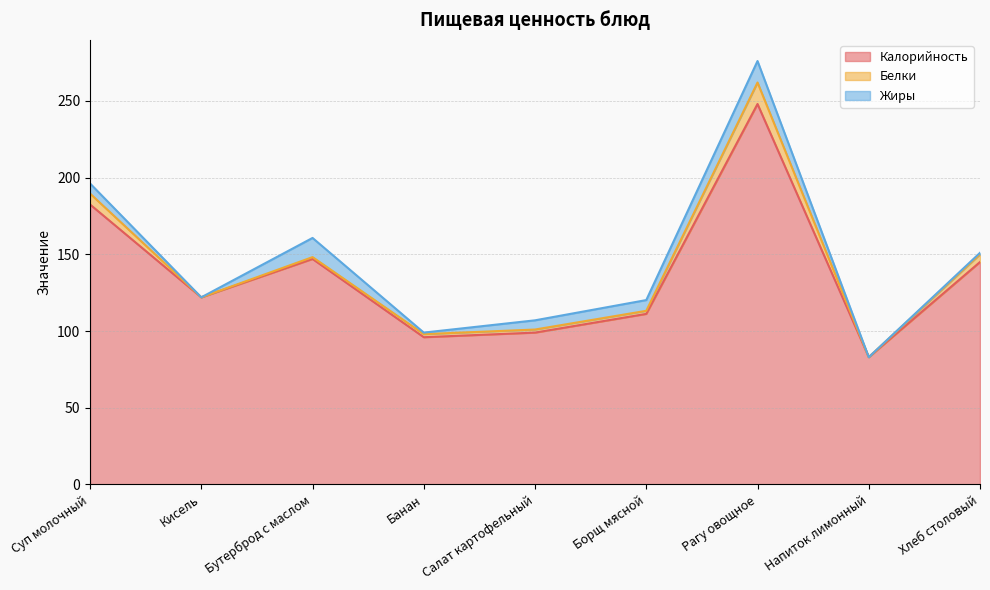

Which series changed the most between Банан and Хлеб столовый?

Калорийность